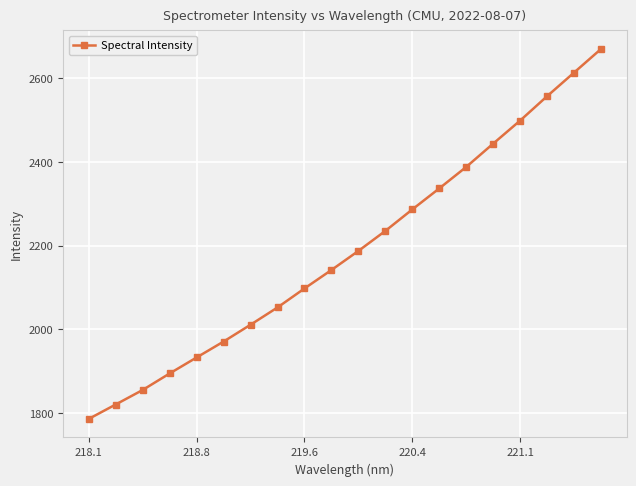

True or false: there are more than 0 points higher than both neighbors.

False